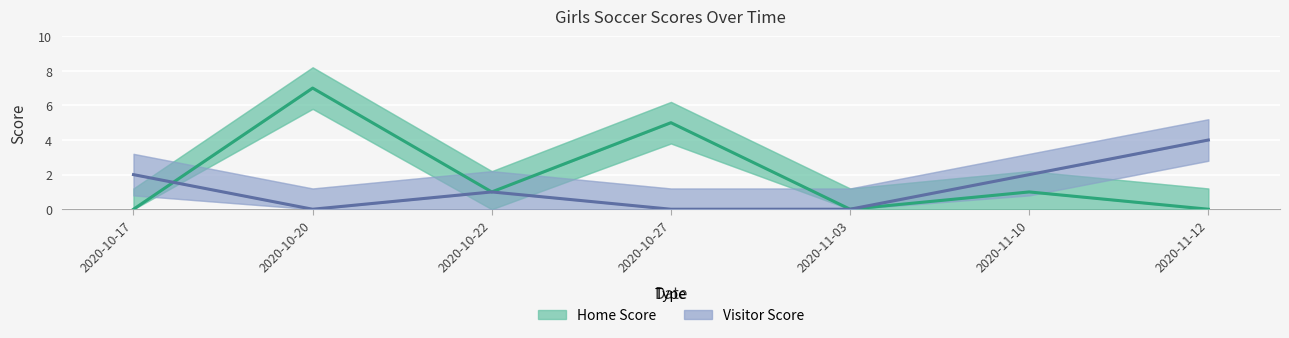

True or false: Home Score and Visitor Score cross at least once.

True